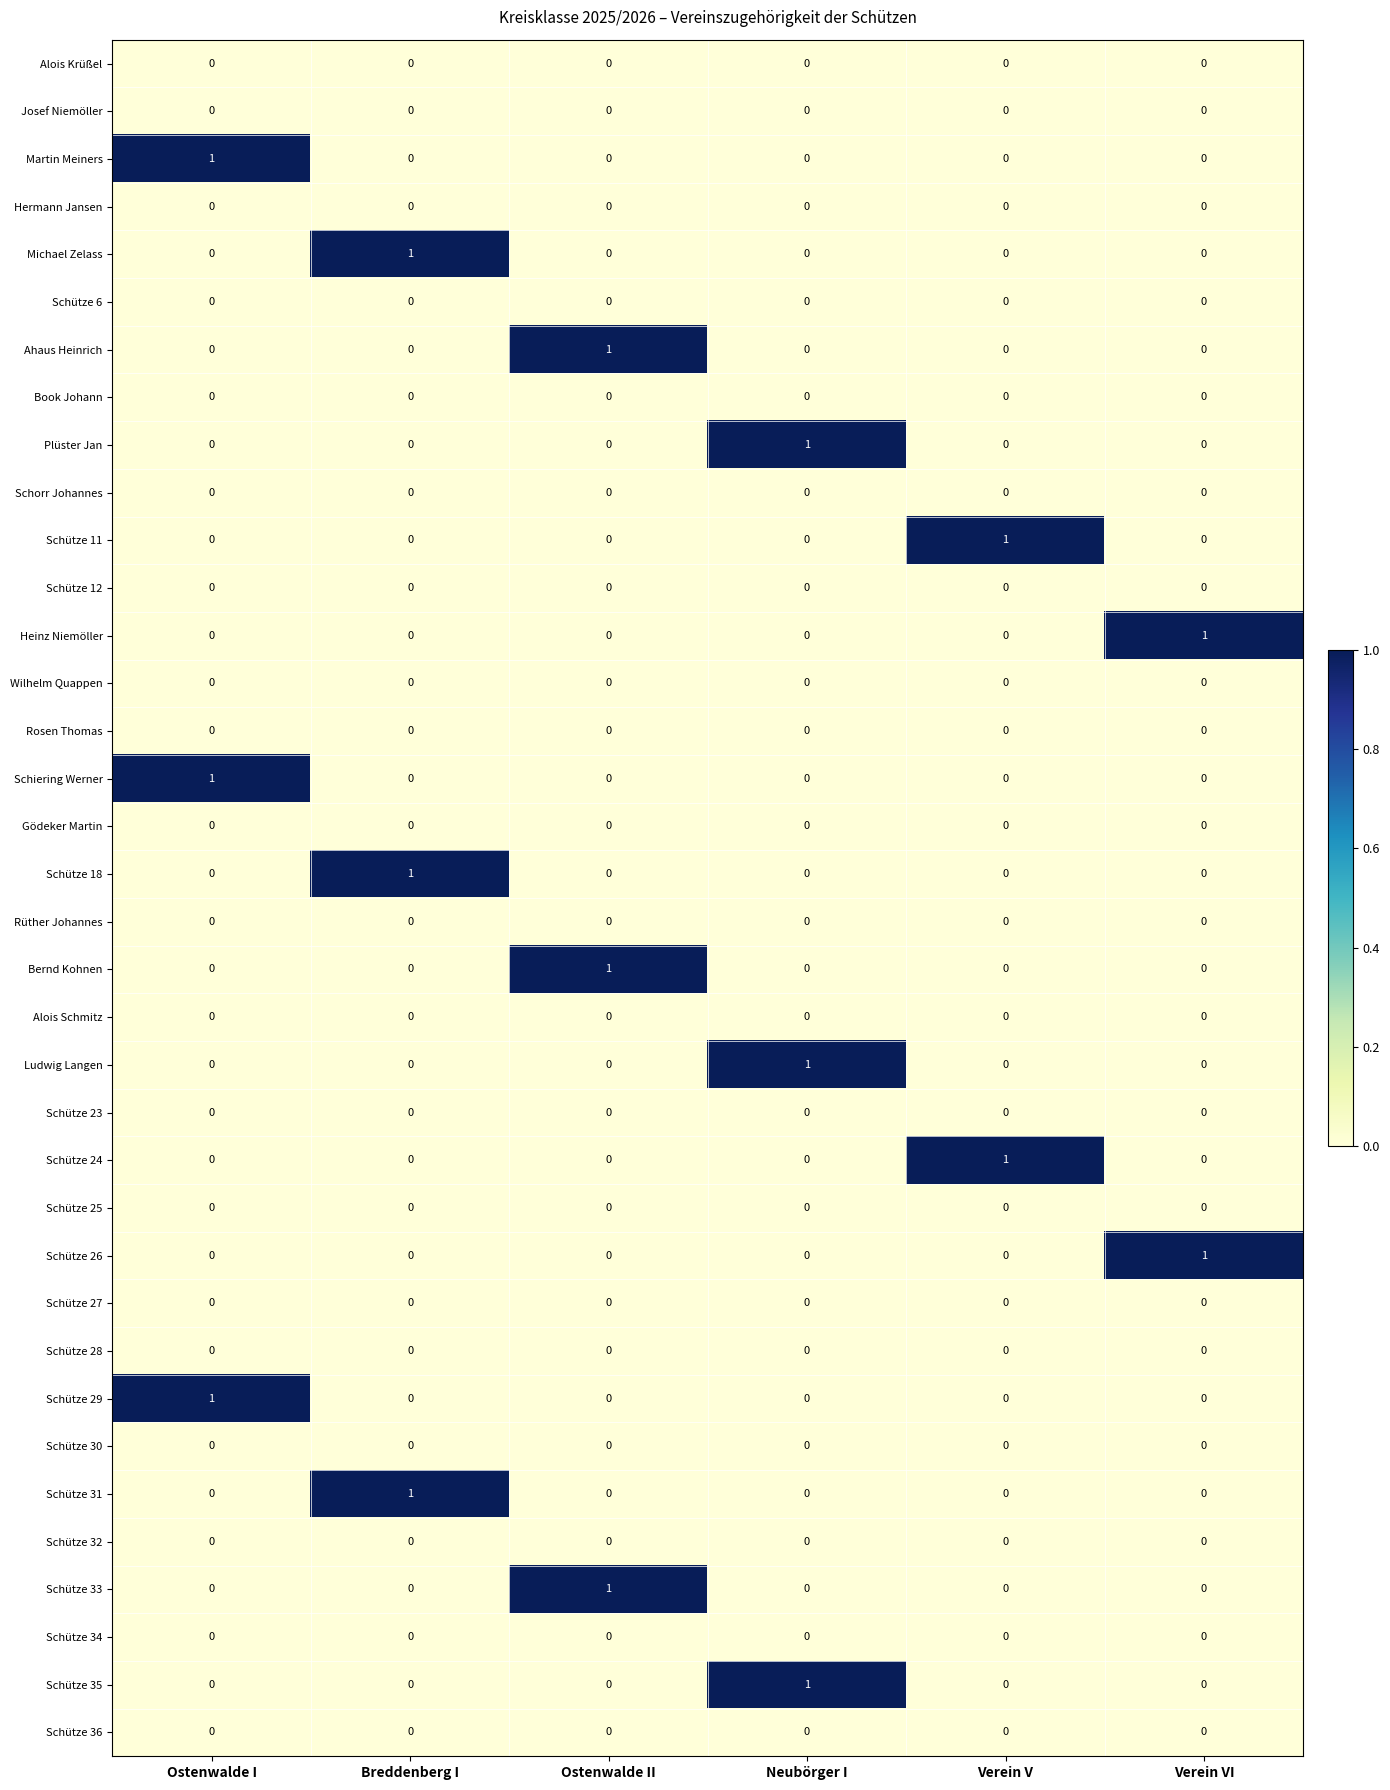

Count the number of data series in this chart.

36